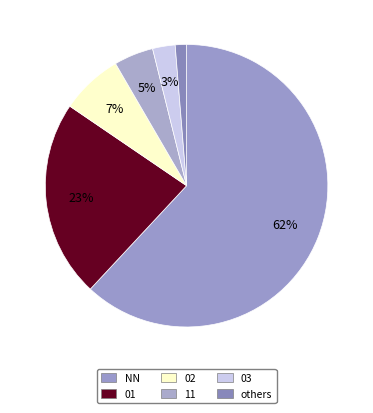

How many slices are in this pie chart?

6